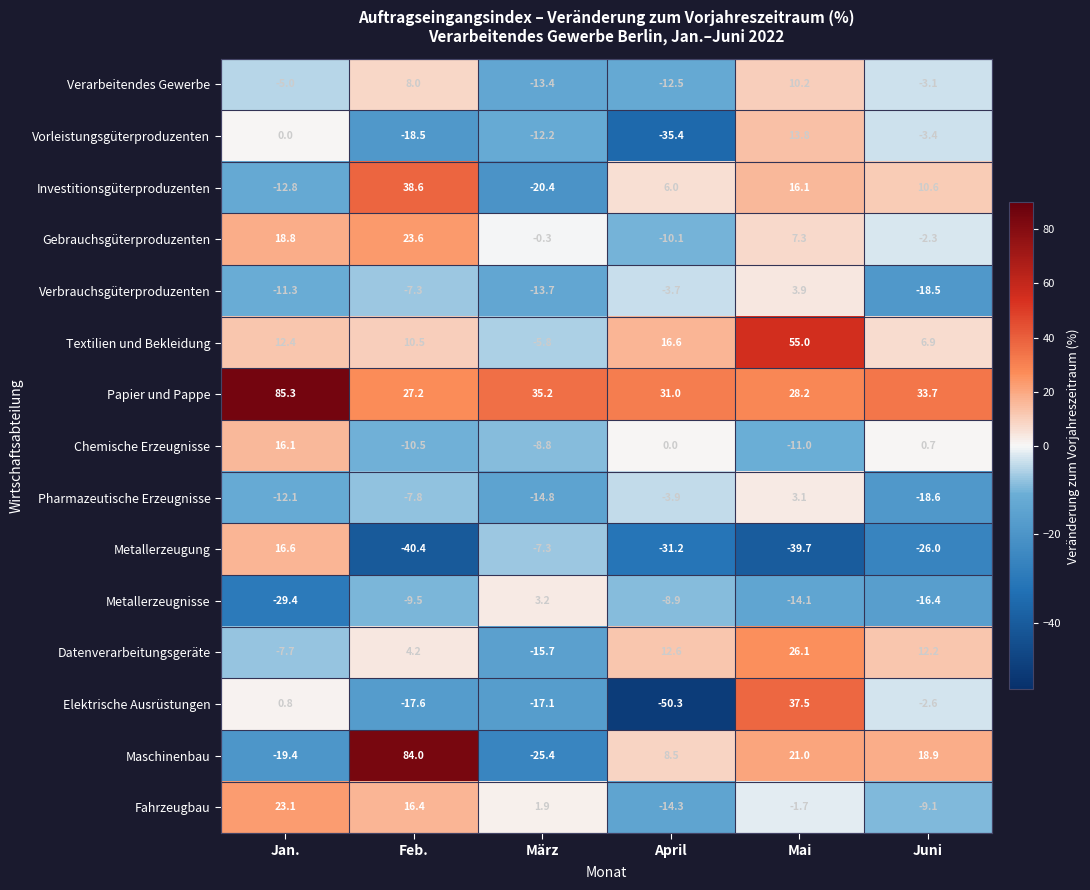

What is the sum of all Textilien und Bekleidung values?

95.6